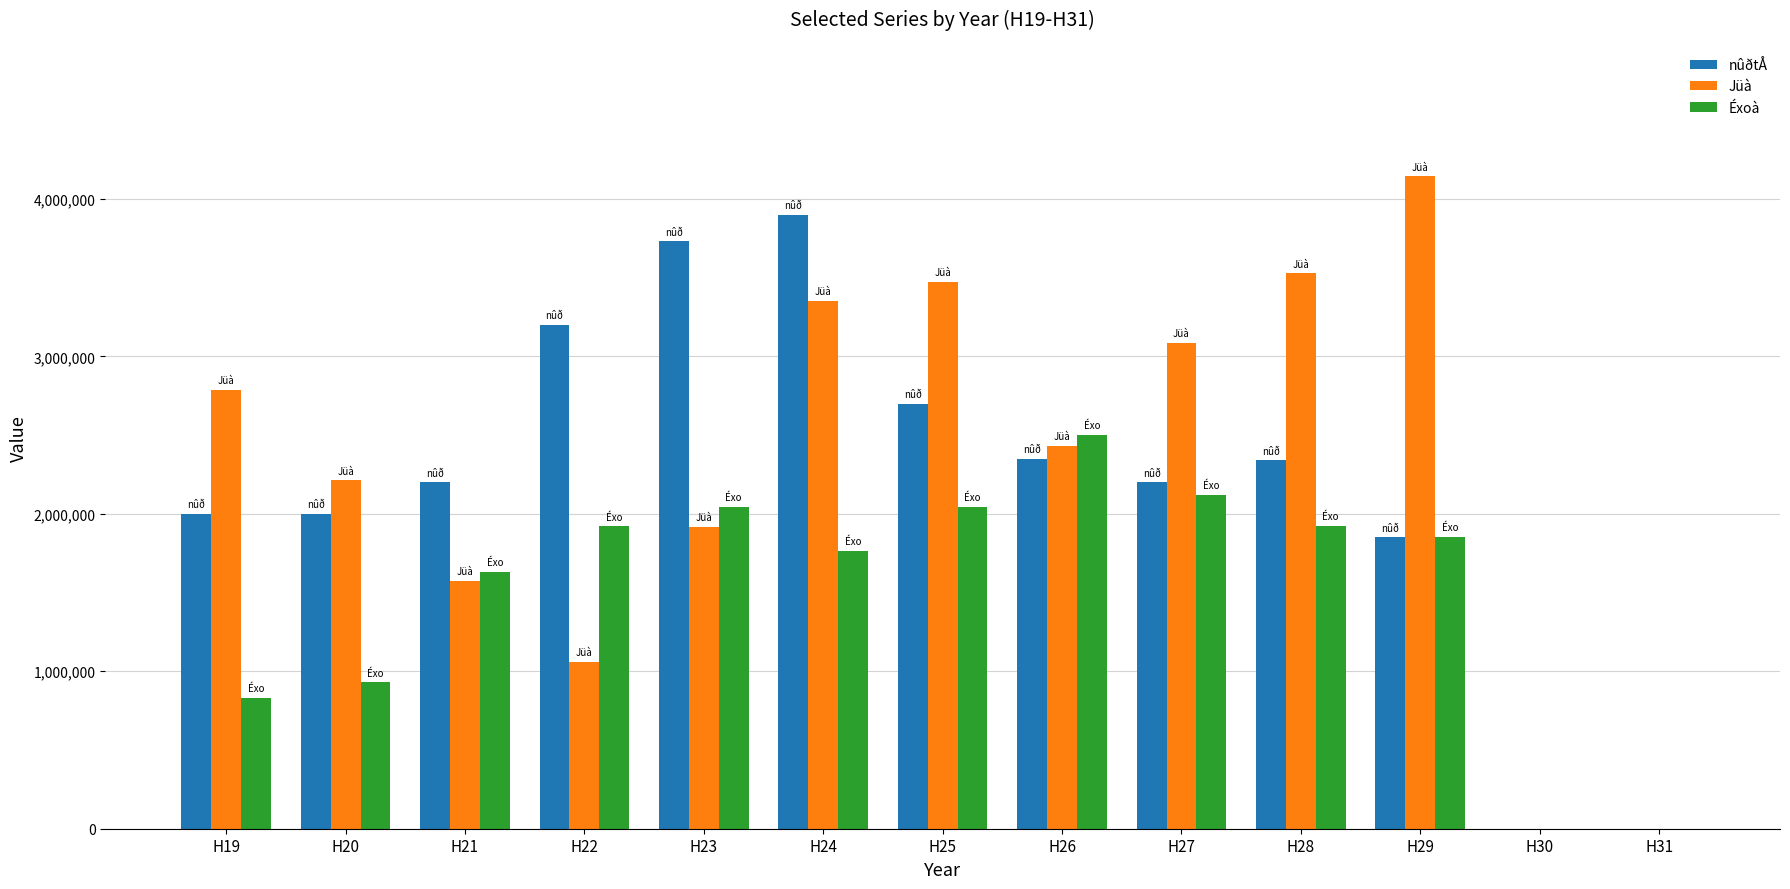

Count the number of data series in this chart.

3